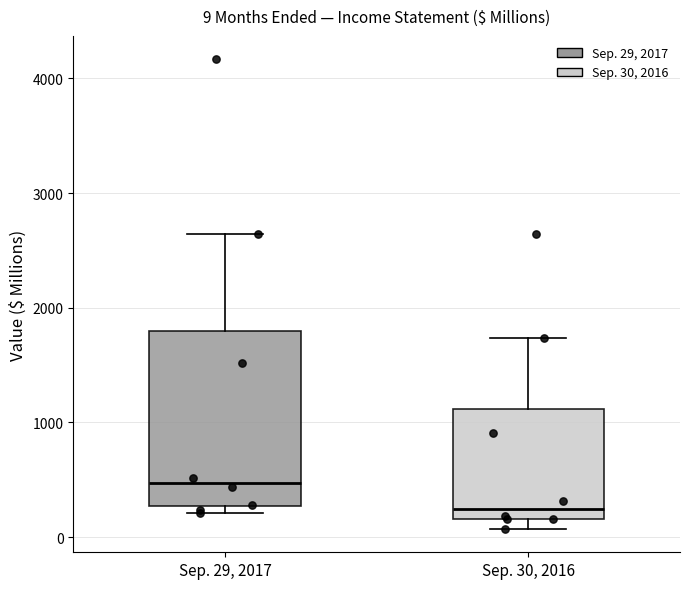

Which box has the highest median line?

Sep. 29, 2017